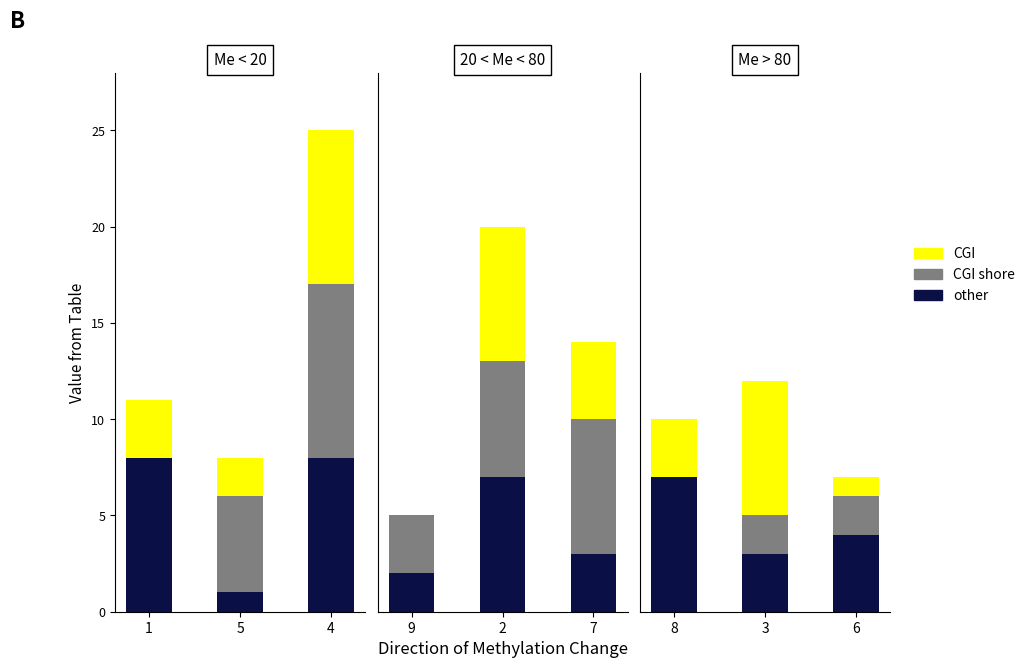

What is the label of the 1st bar from the left?

8